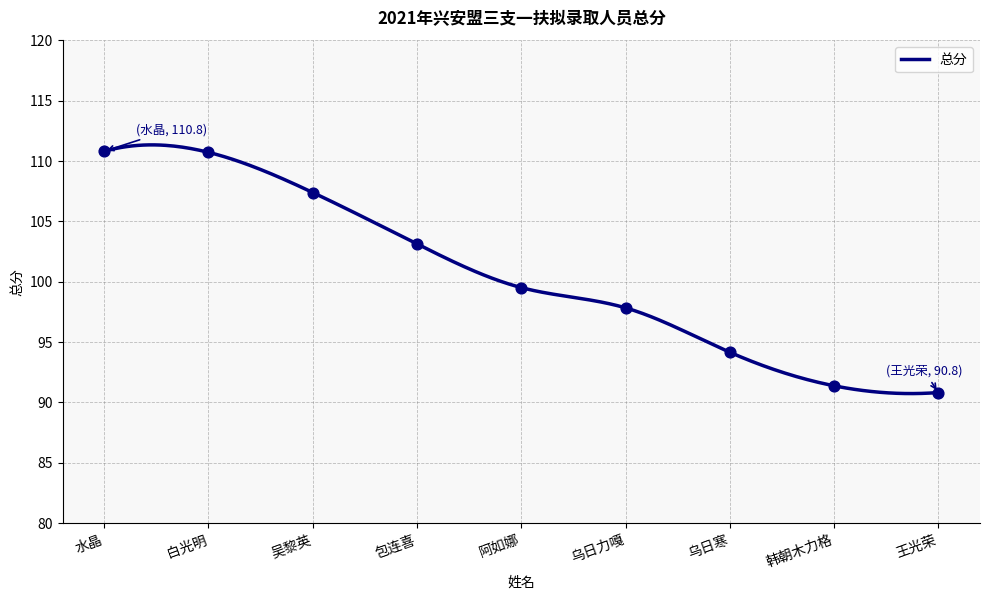

What is the change in value from 白光明 to 阿如娜?

-11.2